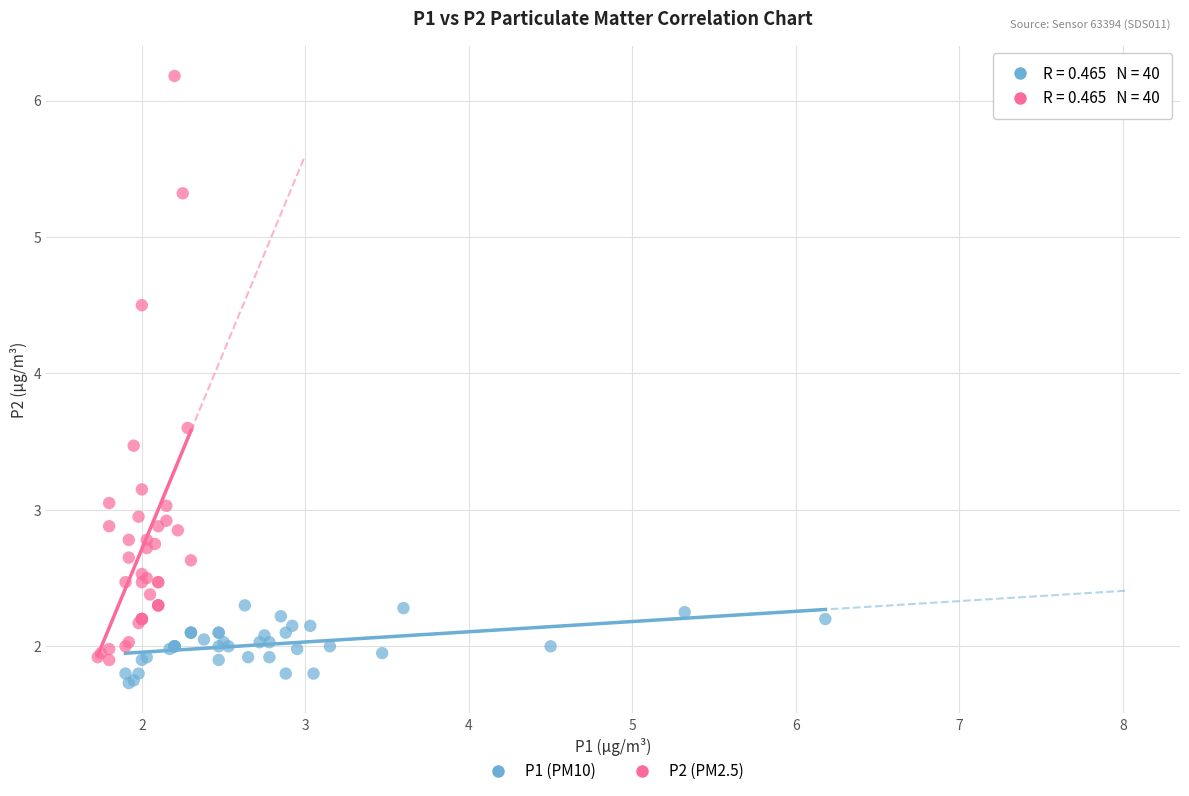

Which series has the largest Y range (max minus min)?

P2 (PM2.5)